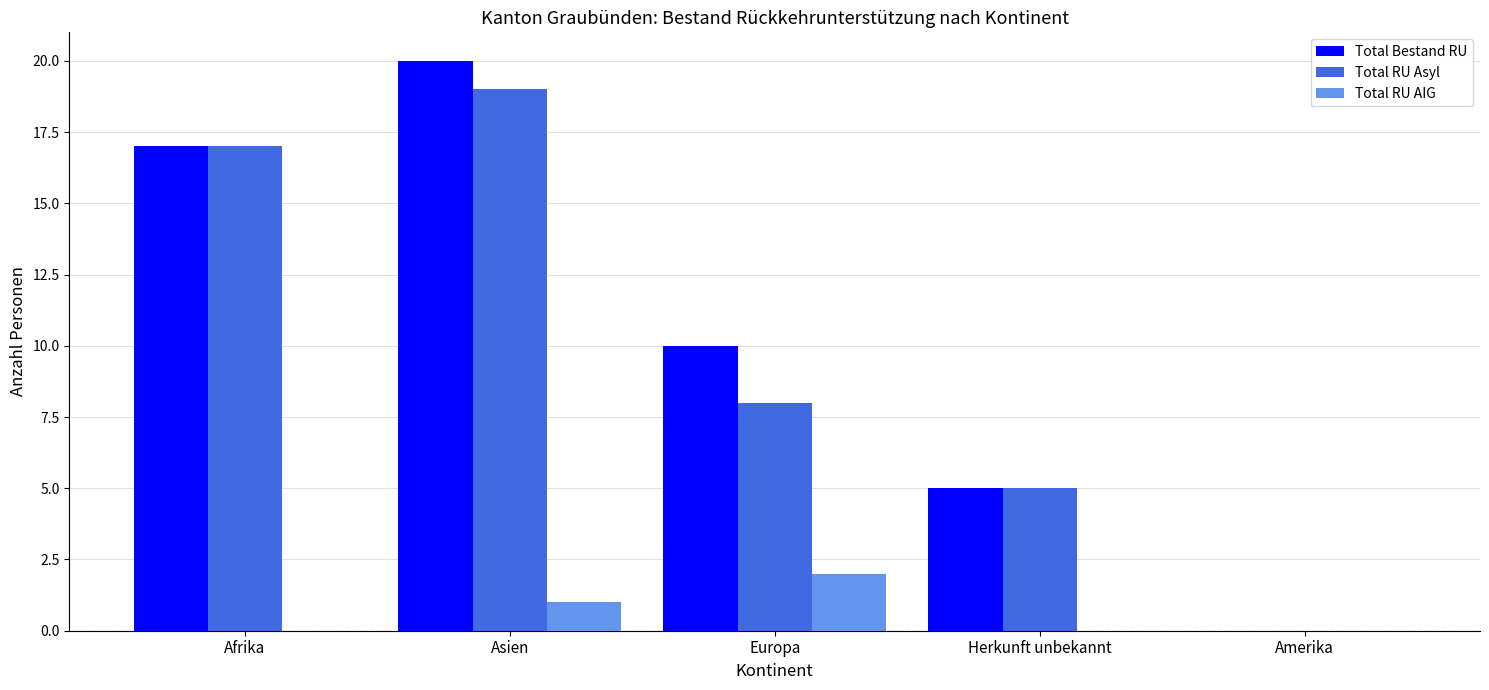

Where does the Total RU Asyl series first go above 8?

Afrika